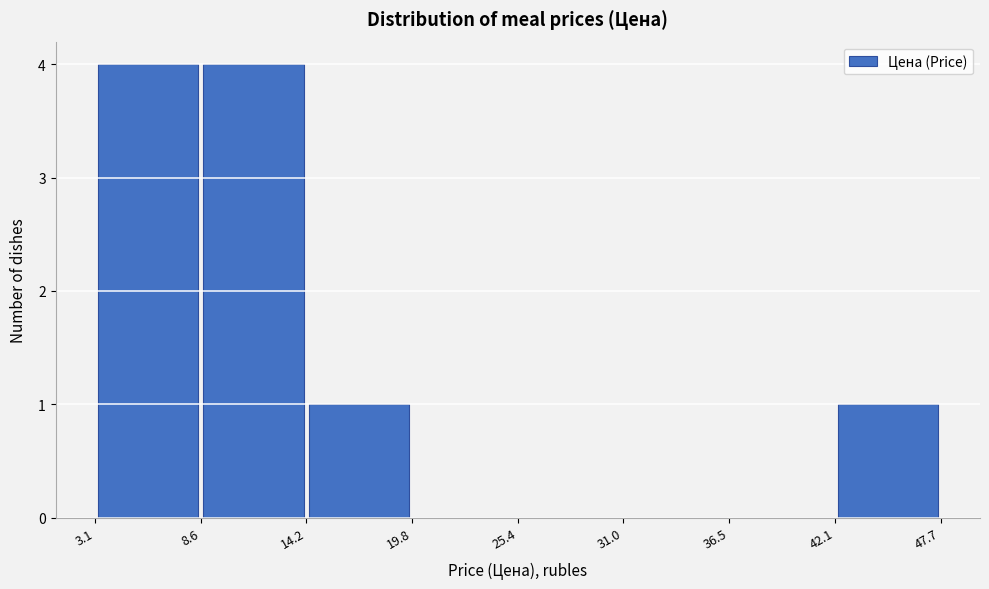

Reading left to right, list every bar in this chart as the range it spans on the x-axis followed by its height. The values are not printed on the chart, so give them approximately, as read against the axis.

3.1 to 8.6: 4
8.6 to 14.2: 4
14.2 to 19.8: 1
19.8 to 25.4: 0
25.4 to 31.0: 0
31.0 to 36.5: 0
36.5 to 42.1: 0
42.1 to 47.7: 1